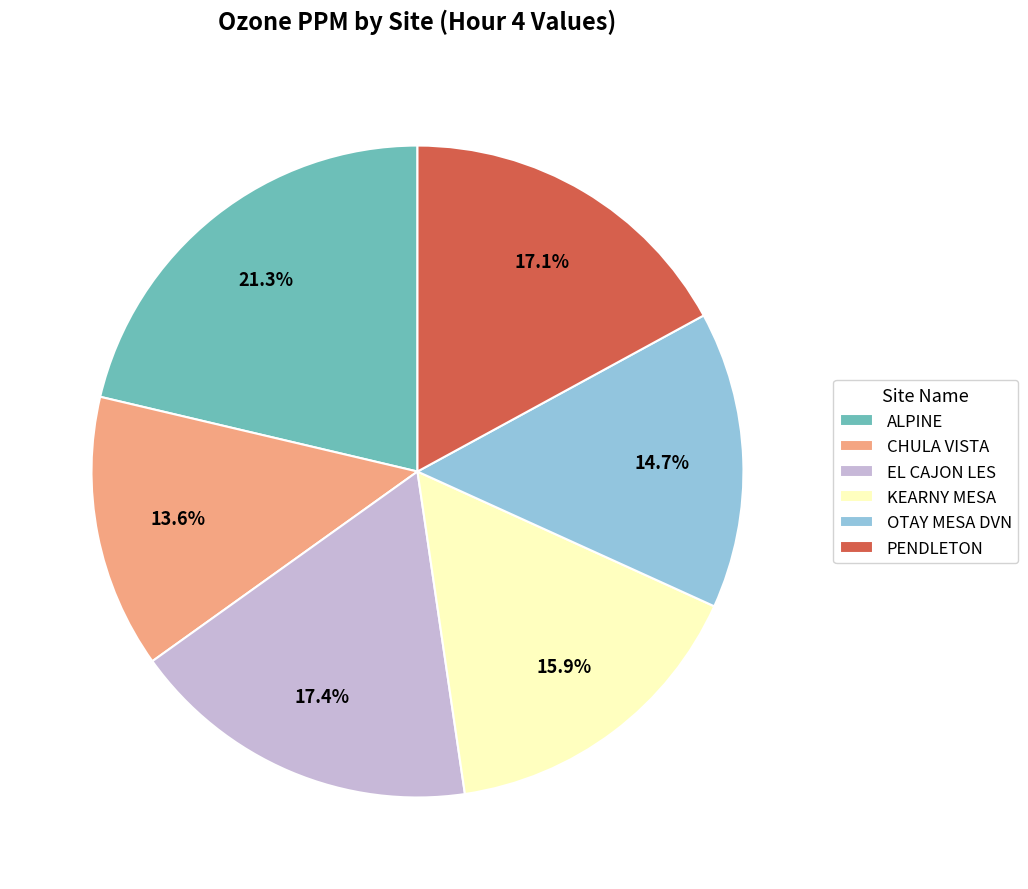

To the nearest percent, what is the difference between the ALPINE and OTAY MESA DVN slice percentages?

7%